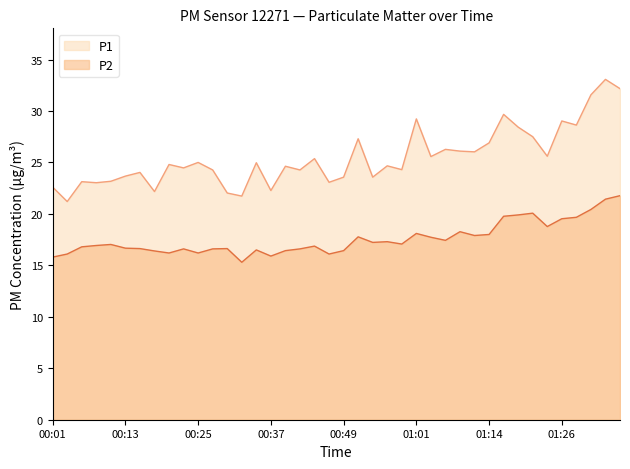

The P2 series shows 16.9 at 00:44. True or false?

True